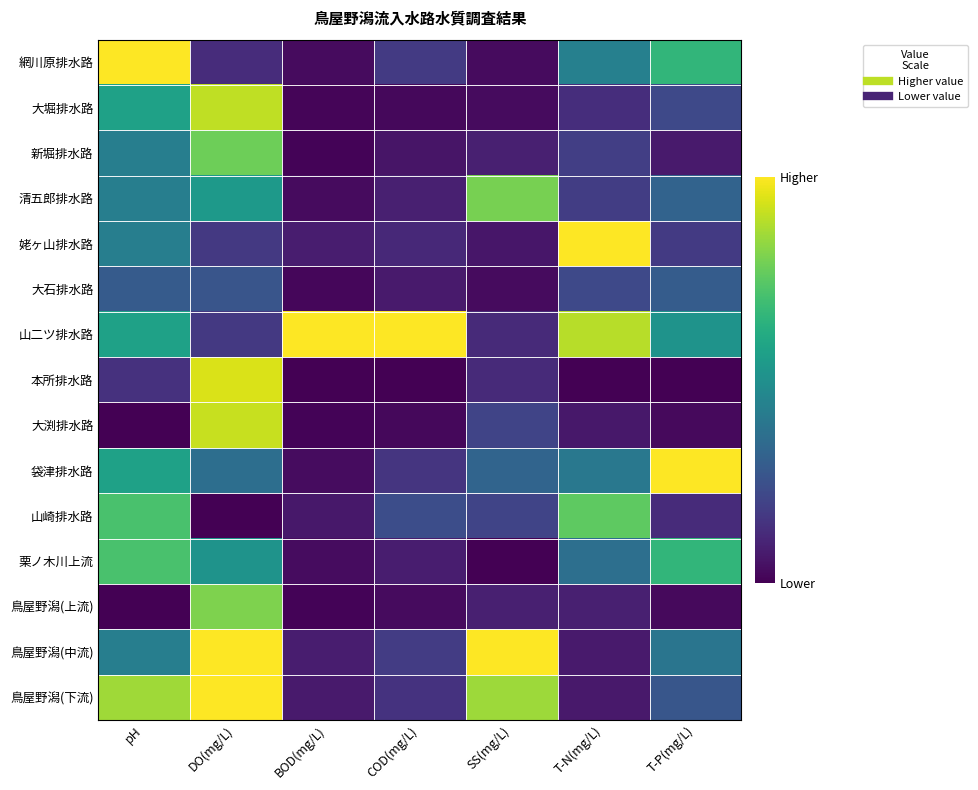

Reading left to right, transcribe all the data shown in this chart.

網川原排水路: pH=1.0	DO(mg/L)=0.1	BOD(mg/L)=0.0	COD(mg/L)=0.2	SS(mg/L)=0.0	T-N(mg/L)=0.4	T-P(mg/L)=0.7
大堀排水路: pH=0.6	DO(mg/L)=0.9	BOD(mg/L)=0.0	COD(mg/L)=0.0	SS(mg/L)=0.0	T-N(mg/L)=0.1	T-P(mg/L)=0.2
新堀排水路: pH=0.4	DO(mg/L)=0.8	BOD(mg/L)=0.0	COD(mg/L)=0.1	SS(mg/L)=0.1	T-N(mg/L)=0.2	T-P(mg/L)=0.1
清五郎排水路: pH=0.4	DO(mg/L)=0.5	BOD(mg/L)=0.0	COD(mg/L)=0.1	SS(mg/L)=0.8	T-N(mg/L)=0.2	T-P(mg/L)=0.3
姥ヶ山排水路: pH=0.4	DO(mg/L)=0.2	BOD(mg/L)=0.1	COD(mg/L)=0.1	SS(mg/L)=0.1	T-N(mg/L)=1.0	T-P(mg/L)=0.2
大石排水路: pH=0.3	DO(mg/L)=0.3	BOD(mg/L)=0.0	COD(mg/L)=0.1	SS(mg/L)=0.0	T-N(mg/L)=0.2	T-P(mg/L)=0.3
山二ツ排水路: pH=0.6	DO(mg/L)=0.2	BOD(mg/L)=1.0	COD(mg/L)=1.0	SS(mg/L)=0.1	T-N(mg/L)=0.9	T-P(mg/L)=0.5
本所排水路: pH=0.1	DO(mg/L)=0.9	BOD(mg/L)=0.0	COD(mg/L)=0.0	SS(mg/L)=0.1	T-N(mg/L)=0.0	T-P(mg/L)=0.0
大渕排水路: pH=0.0	DO(mg/L)=0.9	BOD(mg/L)=0.0	COD(mg/L)=0.0	SS(mg/L)=0.2	T-N(mg/L)=0.1	T-P(mg/L)=0.0
袋津排水路: pH=0.6	DO(mg/L)=0.4	BOD(mg/L)=0.0	COD(mg/L)=0.2	SS(mg/L)=0.3	T-N(mg/L)=0.4	T-P(mg/L)=1.0
山崎排水路: pH=0.7	DO(mg/L)=0.0	BOD(mg/L)=0.1	COD(mg/L)=0.2	SS(mg/L)=0.2	T-N(mg/L)=0.8	T-P(mg/L)=0.1
栗ノ木川上流: pH=0.7	DO(mg/L)=0.5	BOD(mg/L)=0.0	COD(mg/L)=0.1	SS(mg/L)=0.0	T-N(mg/L)=0.4	T-P(mg/L)=0.7
鳥屋野潟(上流): pH=0.0	DO(mg/L)=0.8	BOD(mg/L)=0.0	COD(mg/L)=0.0	SS(mg/L)=0.1	T-N(mg/L)=0.1	T-P(mg/L)=0.0
鳥屋野潟(中流): pH=0.4	DO(mg/L)=1.0	BOD(mg/L)=0.1	COD(mg/L)=0.2	SS(mg/L)=1.0	T-N(mg/L)=0.1	T-P(mg/L)=0.4
鳥屋野潟(下流): pH=0.9	DO(mg/L)=1.0	BOD(mg/L)=0.1	COD(mg/L)=0.1	SS(mg/L)=0.9	T-N(mg/L)=0.1	T-P(mg/L)=0.3